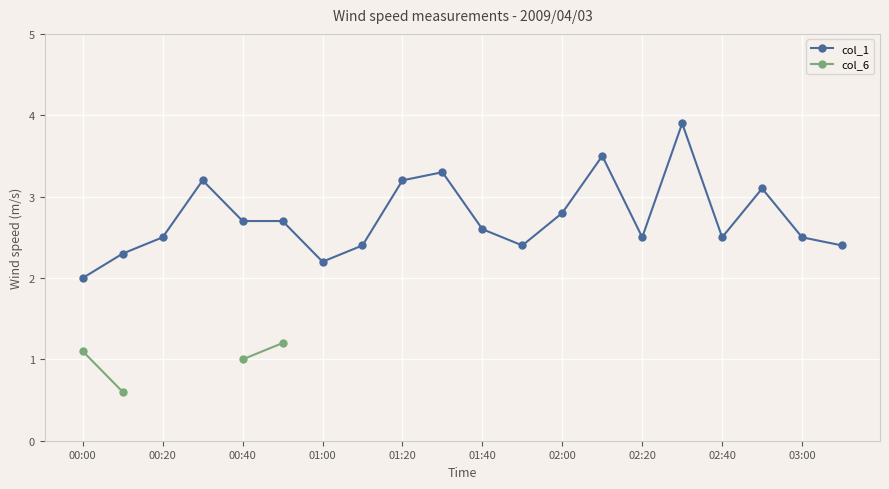

The col_1 series shows 1.1 at 02:40. True or false?

False